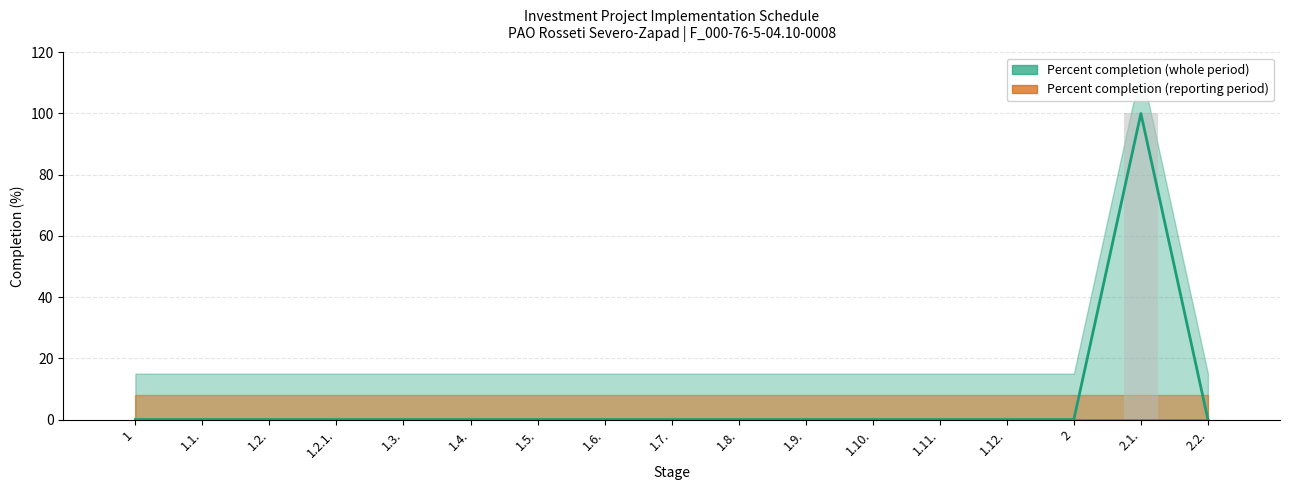

What position from the left is 1.7.?

9